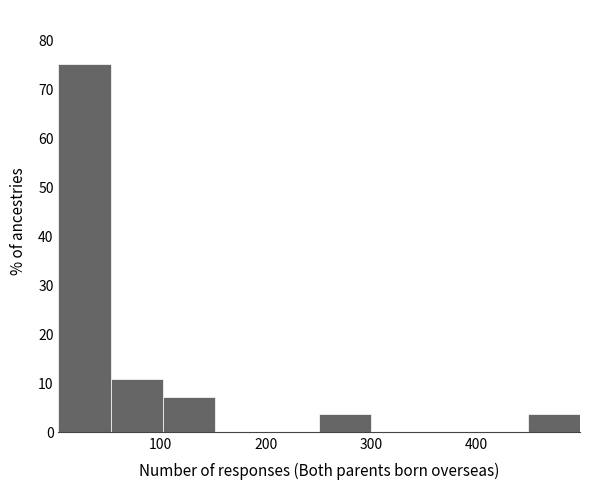

What is the height of the bar covering 250 to 300 on the x-axis? Neither the bar edges nor the heights are printed on the chart, so give them approximately, as read against the axes.

4